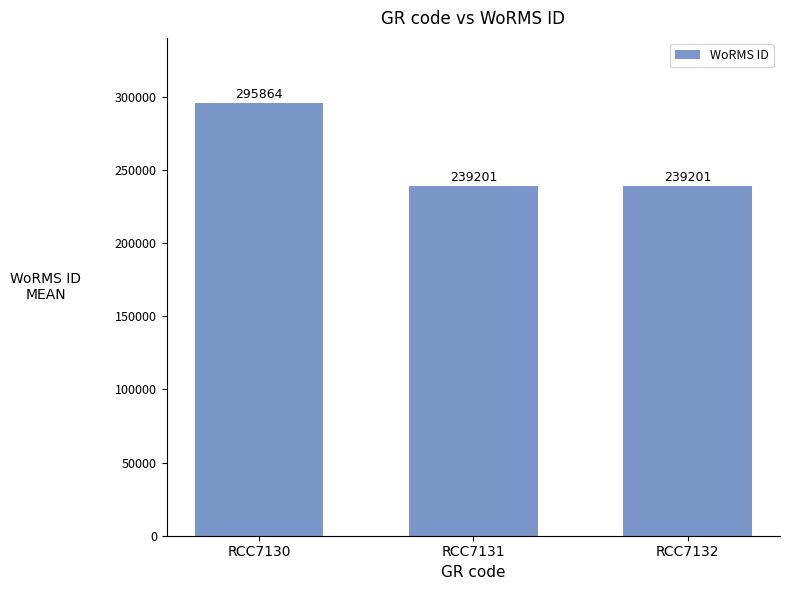

What is the value of the 1st bar from the left?

295864